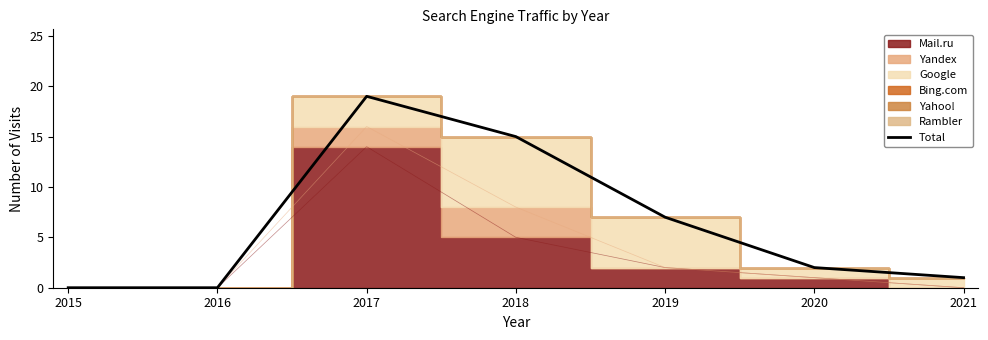

Does the chart display data point markers on the line(s)?

No